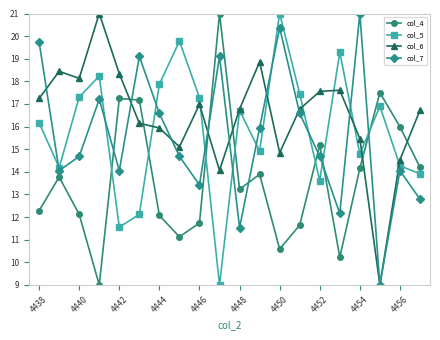

True or false: col_5 and col_6 intersect in this chart.

True